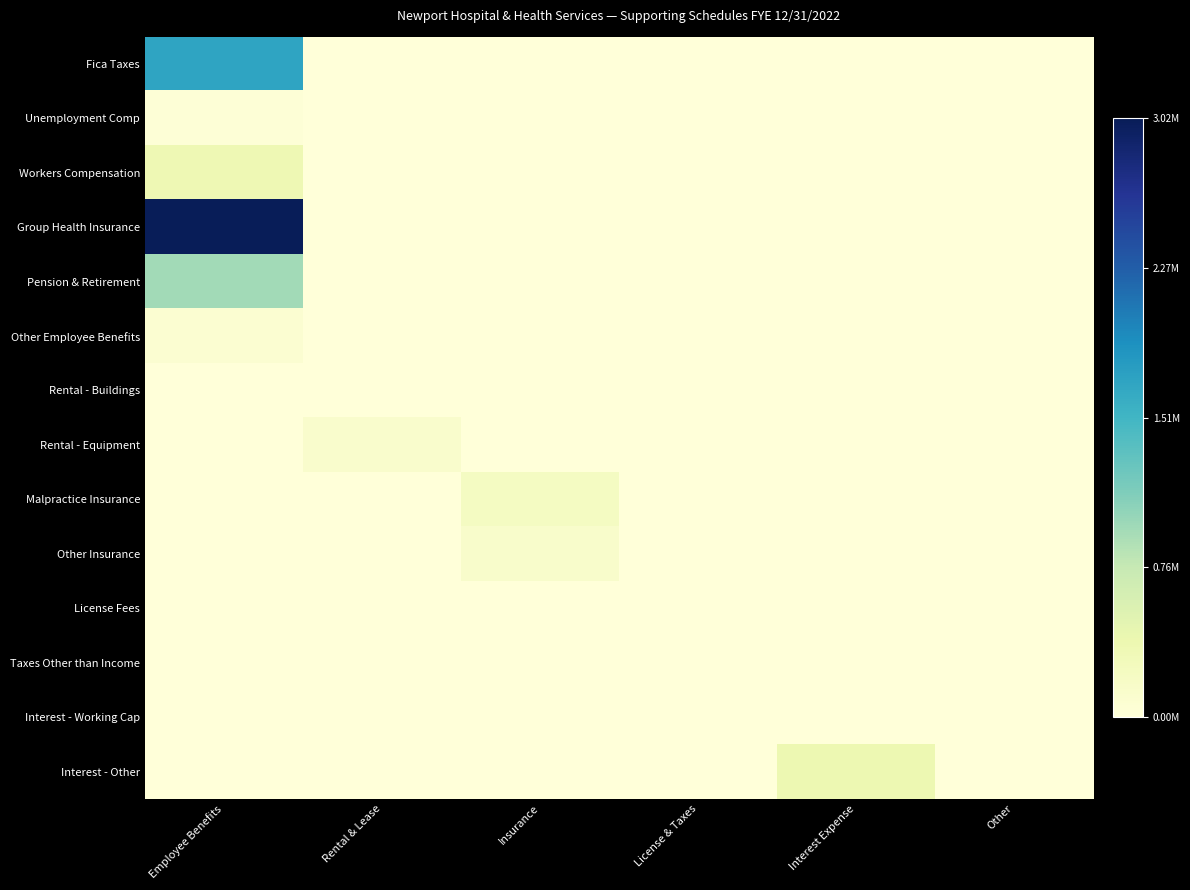

At how many categories does at least one series exceed 0?

4